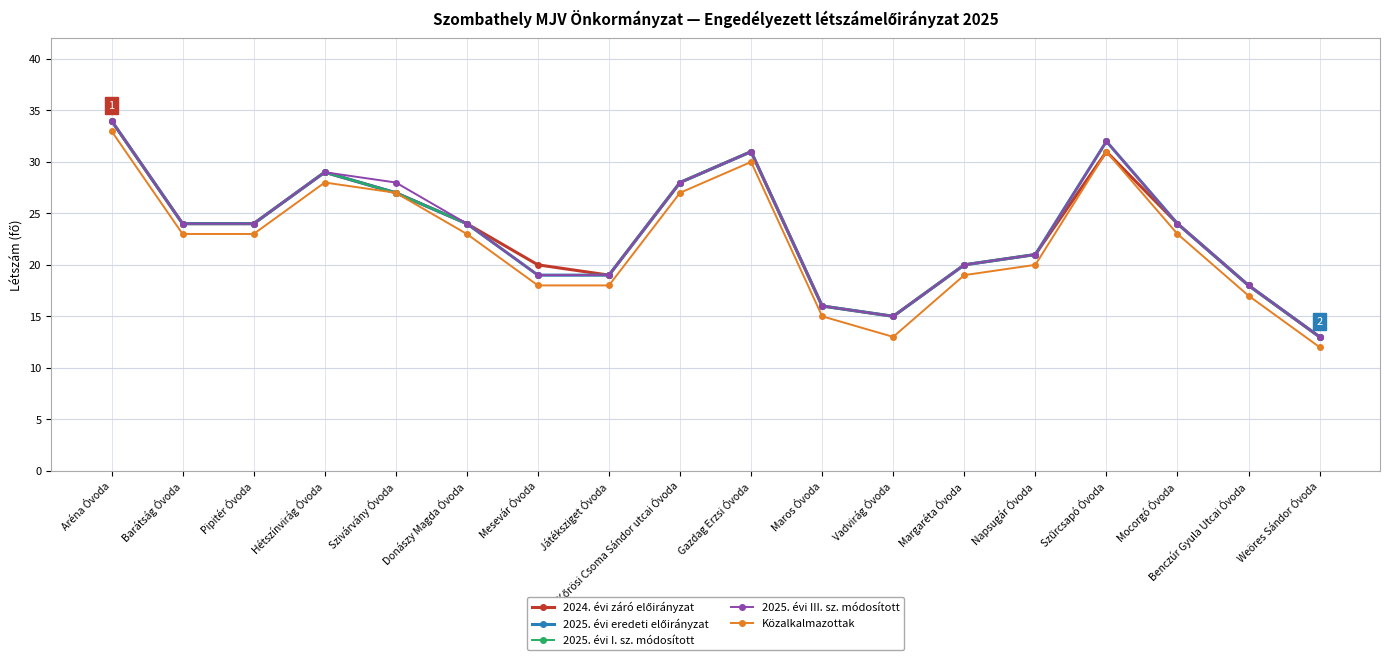

At which label does Közalkalmazottak reach its minimum?

Weöres Sándor Óvoda